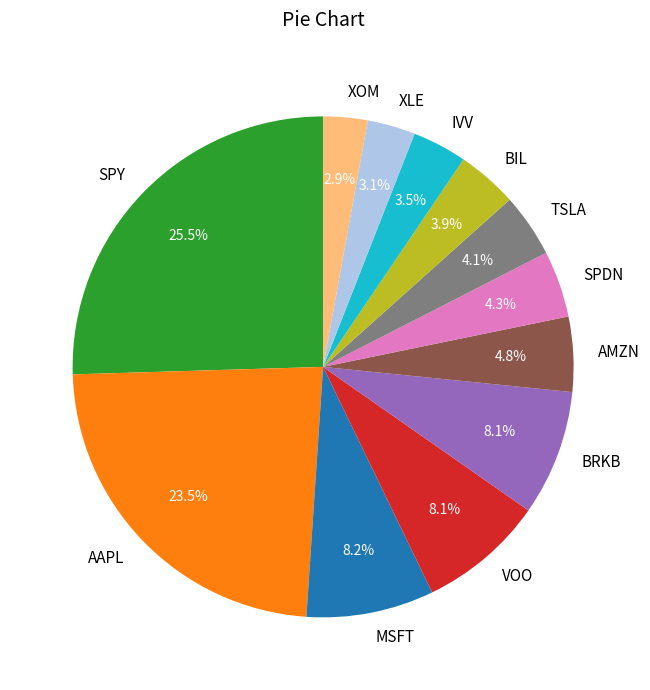

True or false: BRKB accounts for 20% of the total.

False